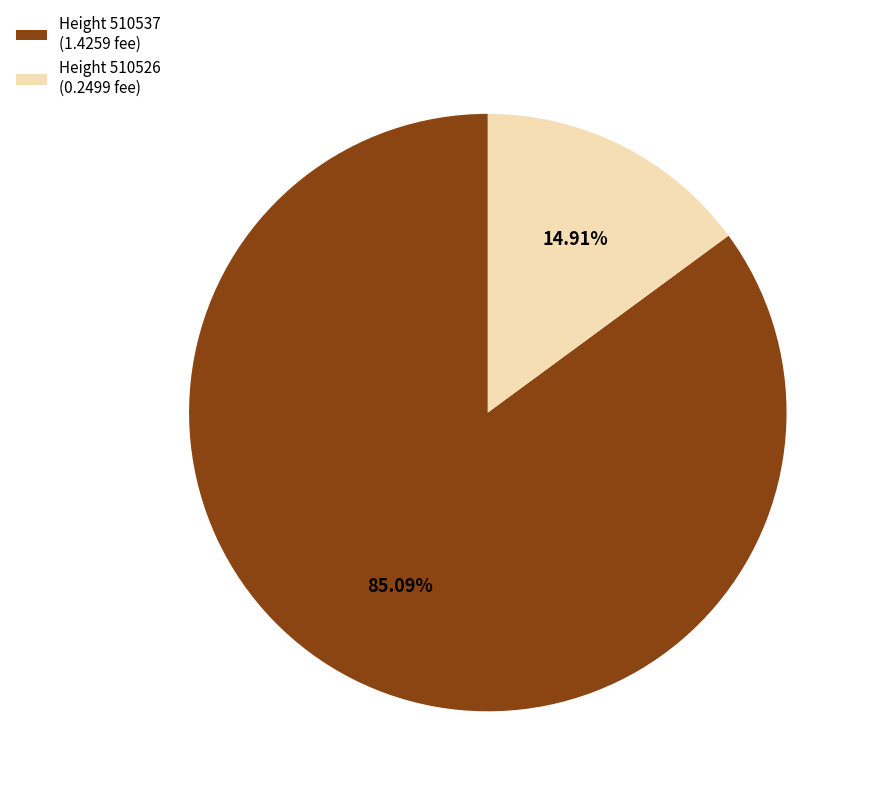

Do Height 510537 (1.4259 fee) and Height 510526 (0.2499 fee) together represent more than half of the pie?

Yes